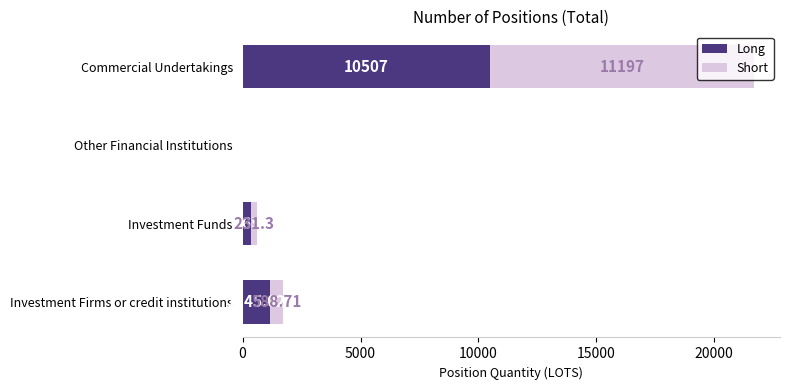

At which category is the sum across all series the highest?

Commercial Undertakings